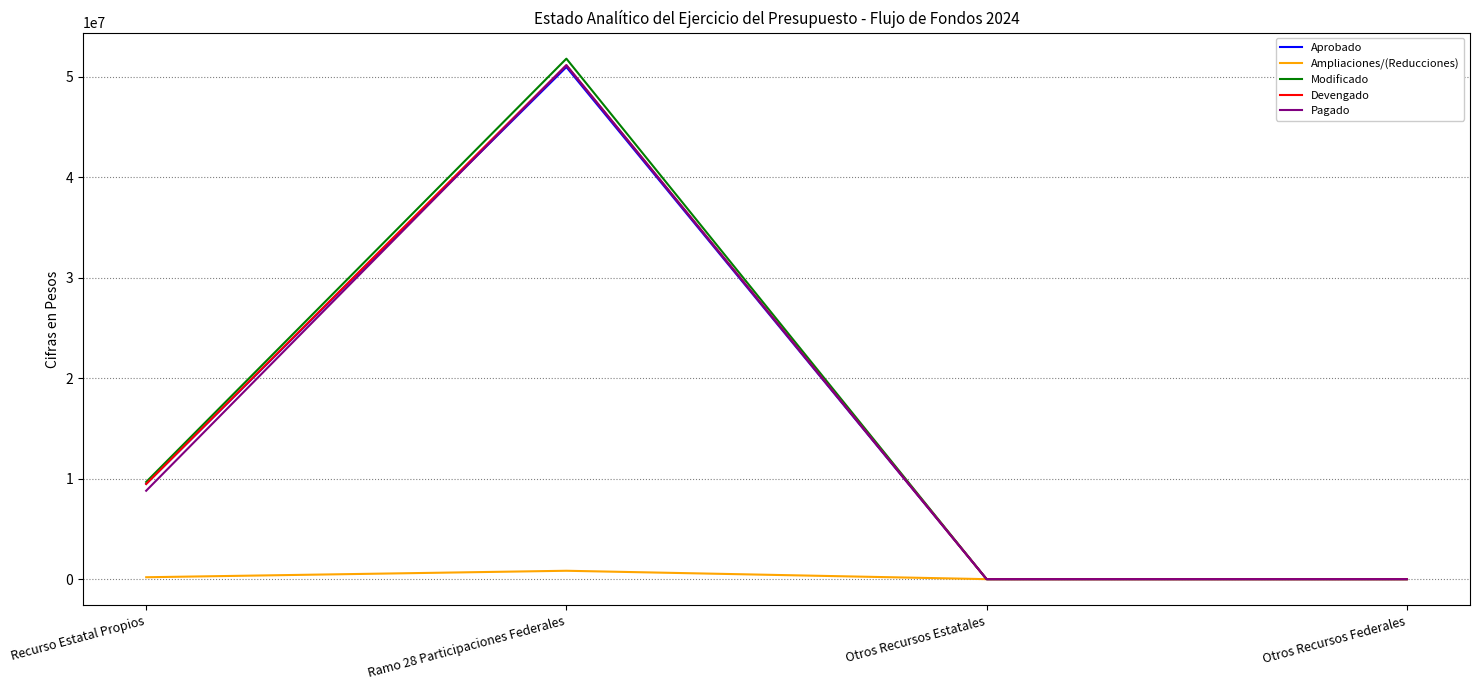

What is the average value of the Ampliaciones/(Reducciones) series?

256250